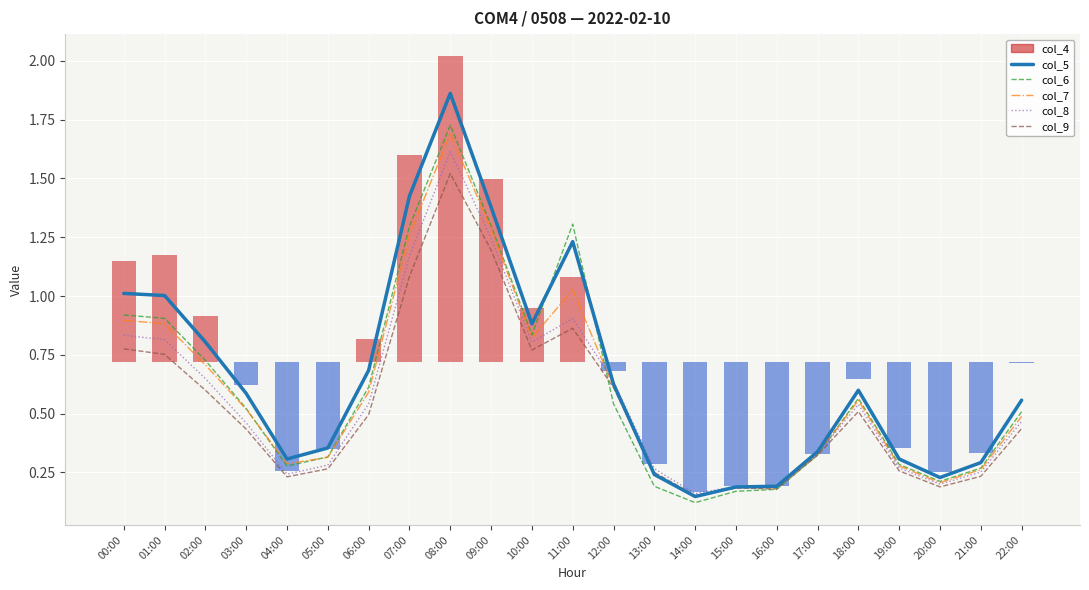

What is the minimum value shown in the chart?

0.1